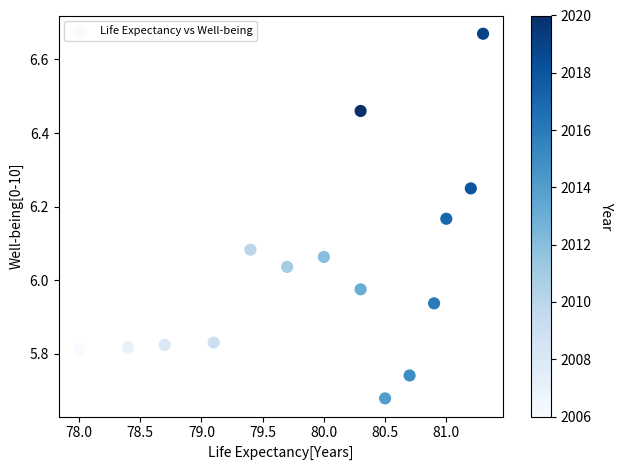

What is the range of X values (max minus min)?

3.3